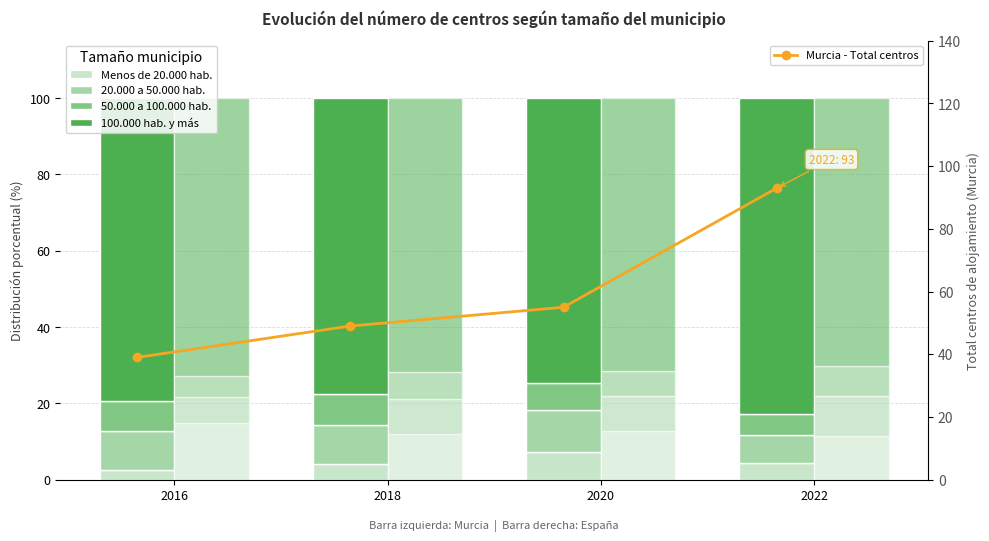

Where is Murcia - Total centros nearest to the value 66?

2020